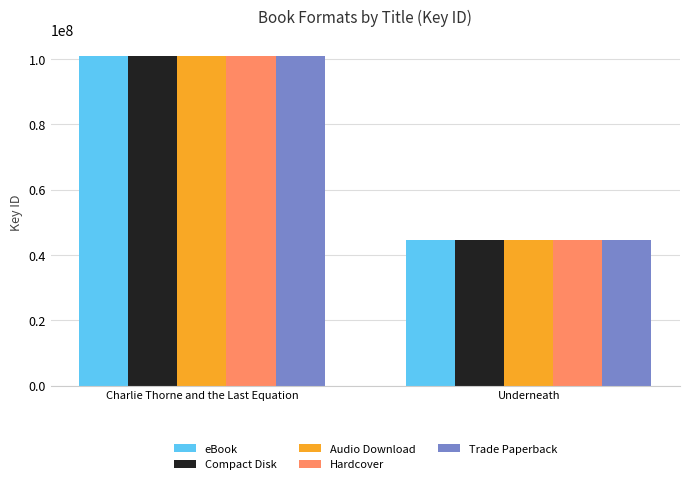

Is the value of eBook at Underneath greater than the value of Audio Download at Charlie Thorne and the Last Equation?

No